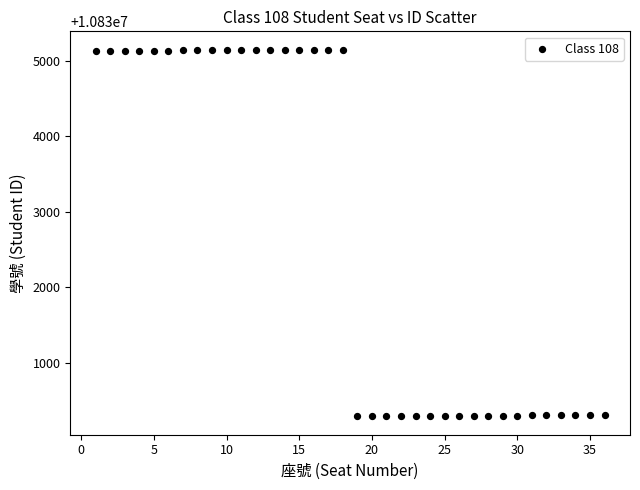

What is the range of Y values (max minus min)?

4856